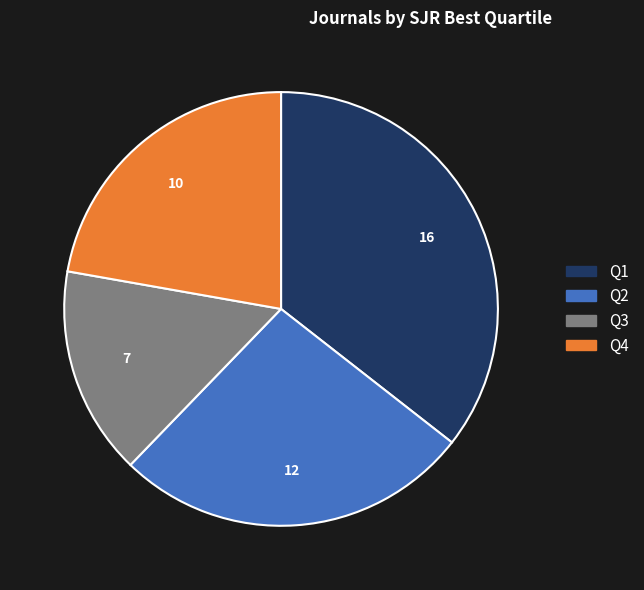

Count the number of slices in the pie.

4